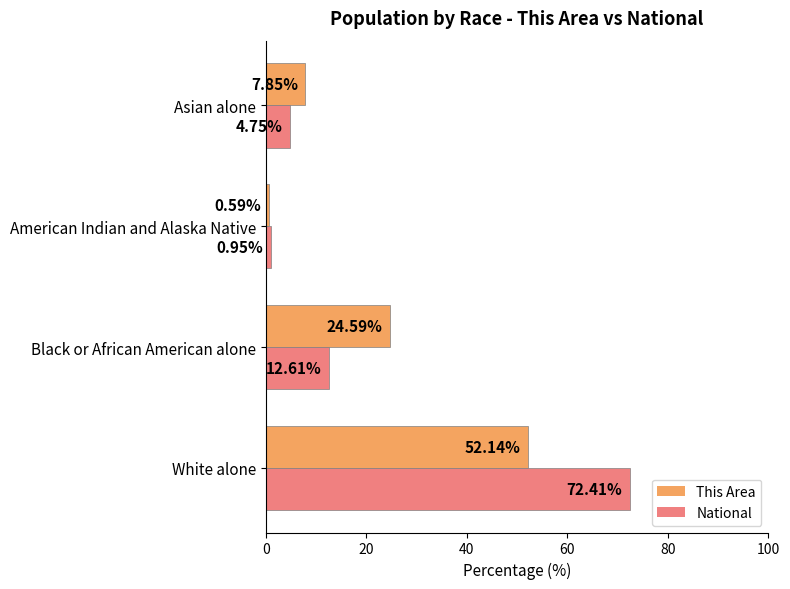

Rank the series by their average value, from lowest to highest.

This Area, National